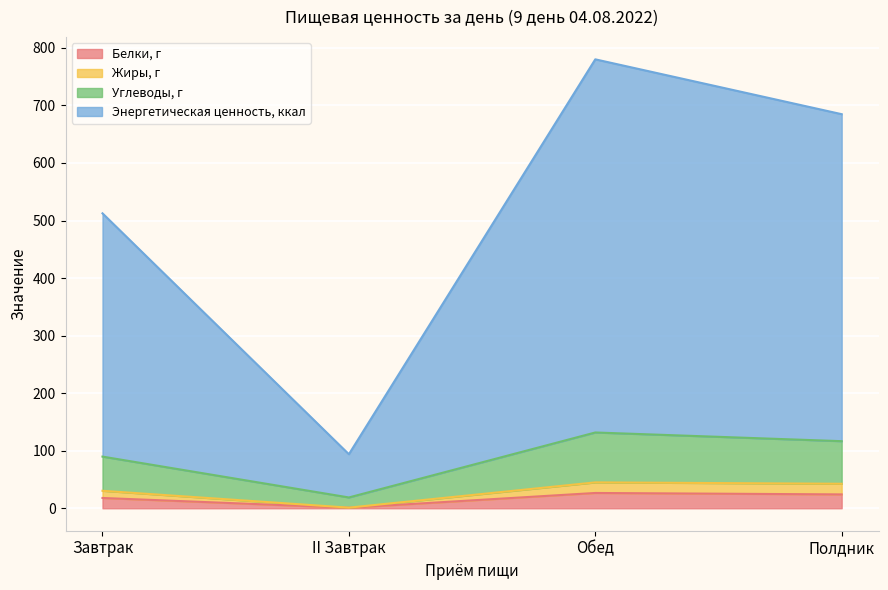

What is the highest value of the Белки, г series?

26.6